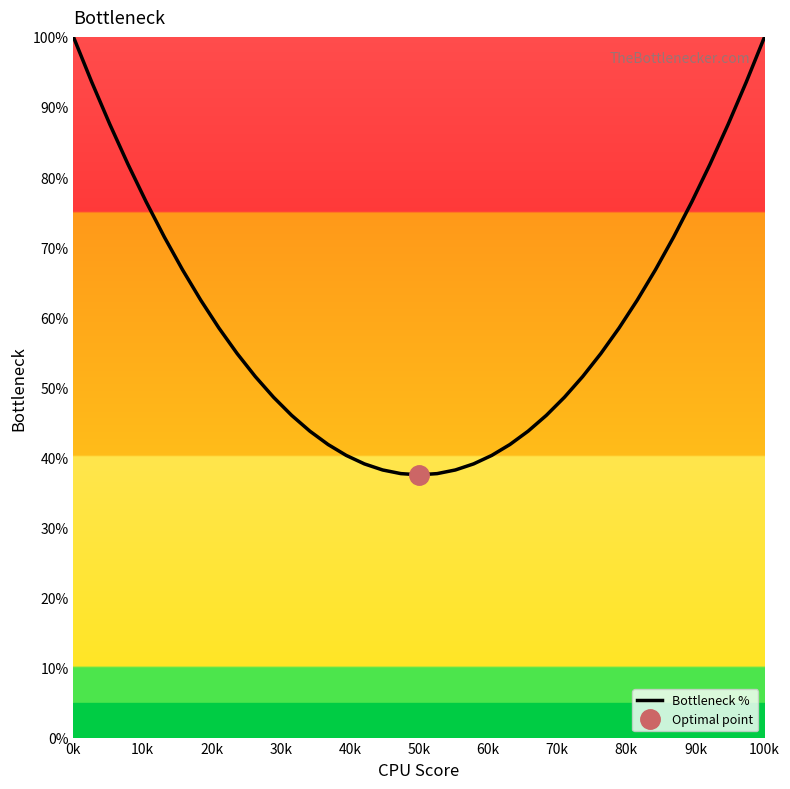

Where does the data first go above 54?

0k